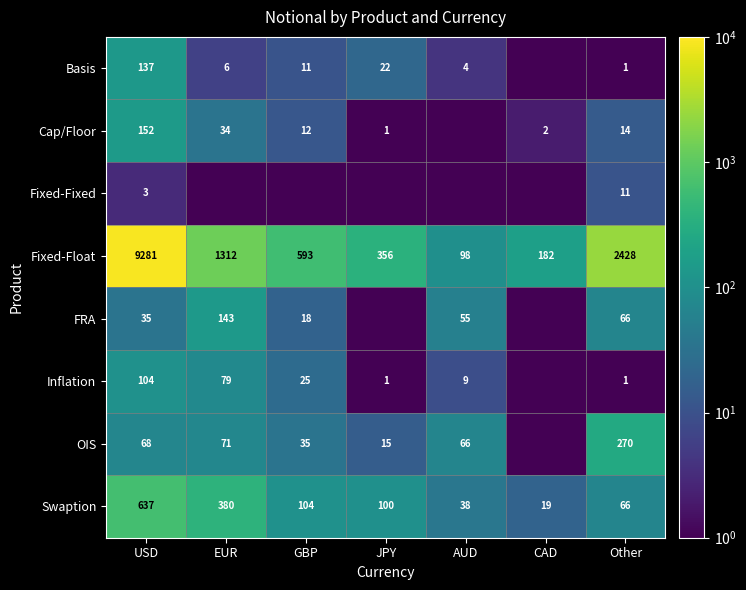

The value of Swaption at CAD is 19.0. True or false?

True